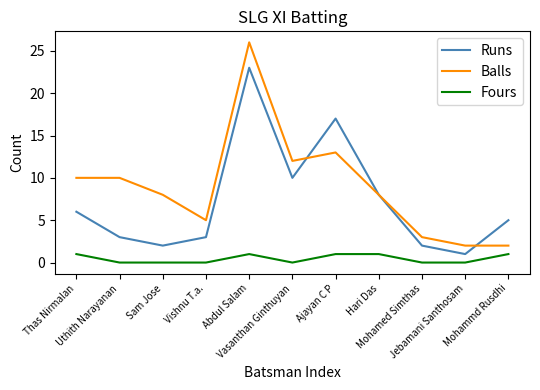

Where is the first local minimum for Balls?

Vishnu T.a.